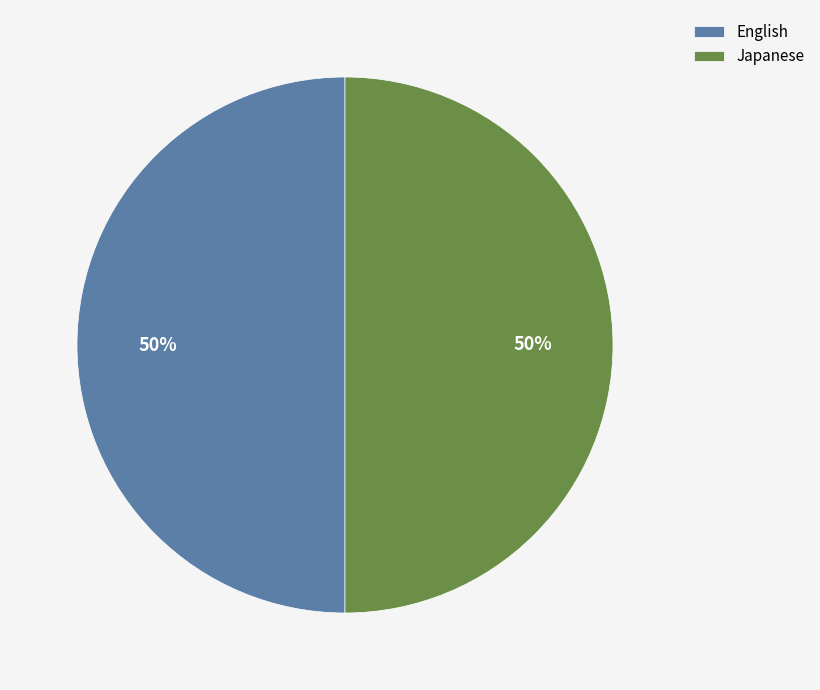

To the nearest percent, what portion does English represent?

50%